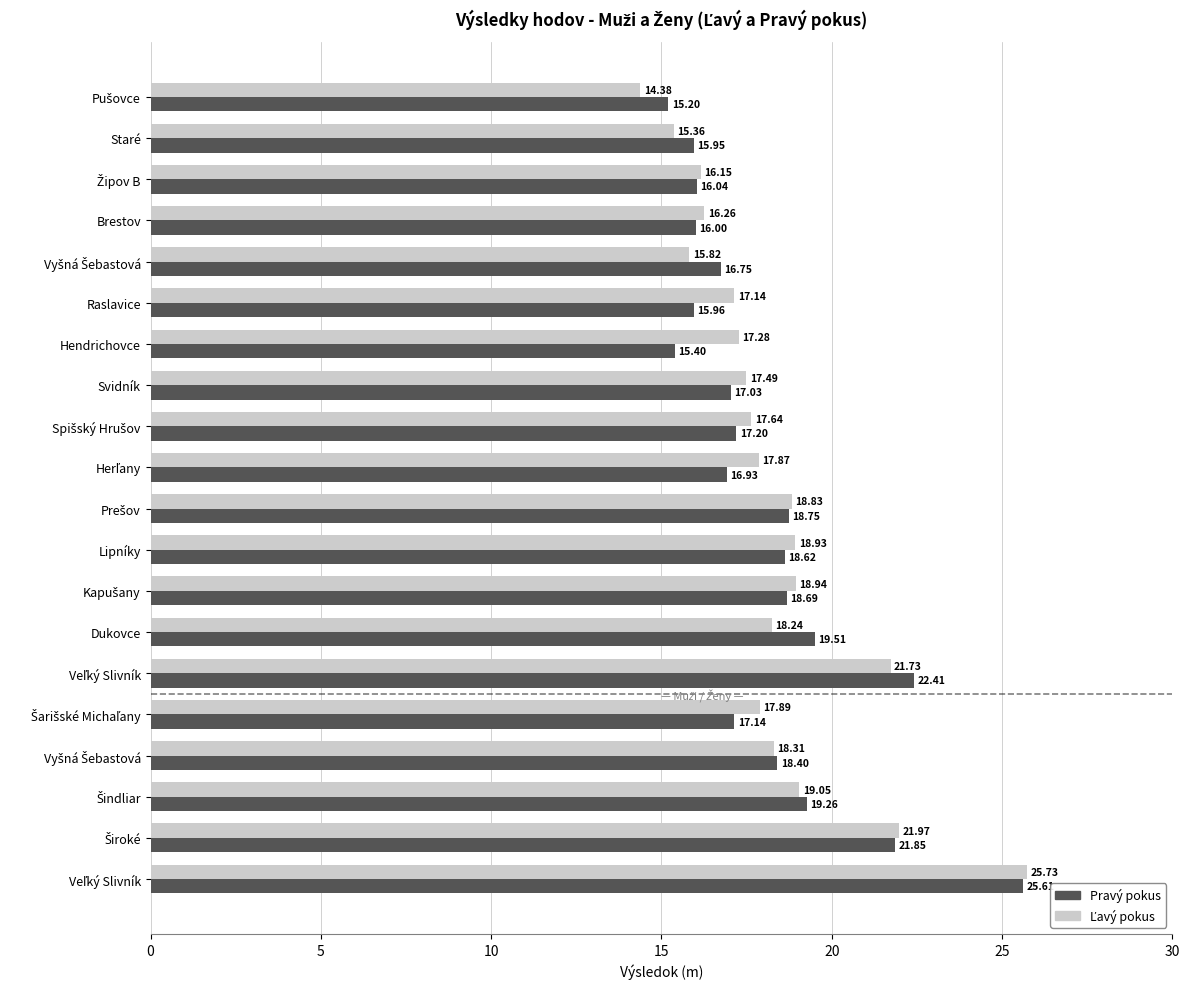

How many data points does each series have?

20